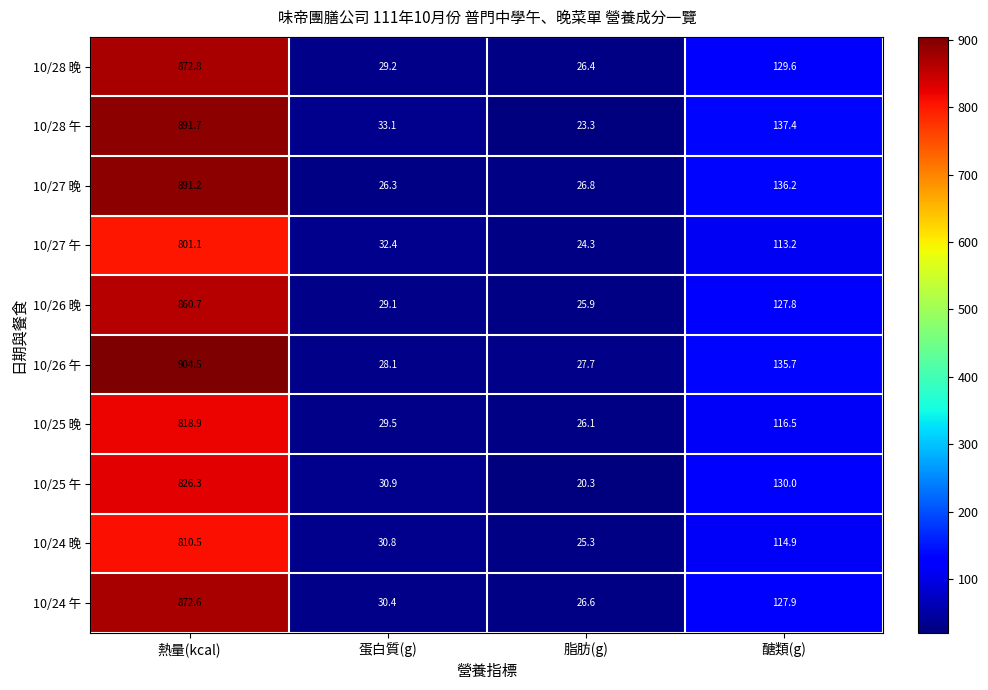

List the series in order of their peak value, highest first.

10/26 午, 10/28 午, 10/27 晚, 10/28 晚, 10/24 午, 10/26 晚, 10/25 午, 10/25 晚, 10/24 晚, 10/27 午